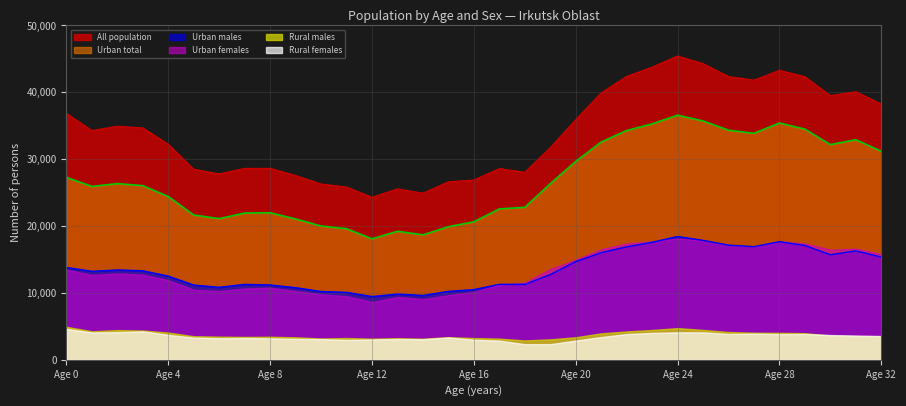

At how many categories does at least one series exceed 34058?

17